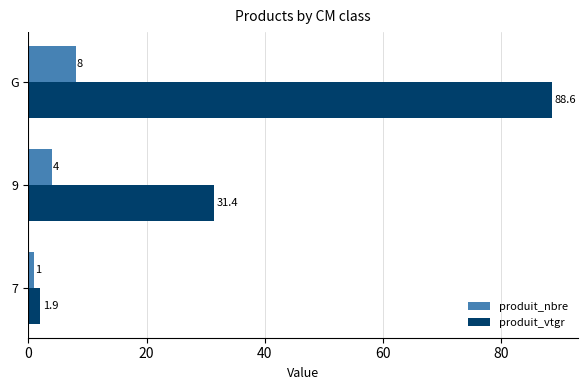

What is the maximum value for produit_vtgr?

88.6